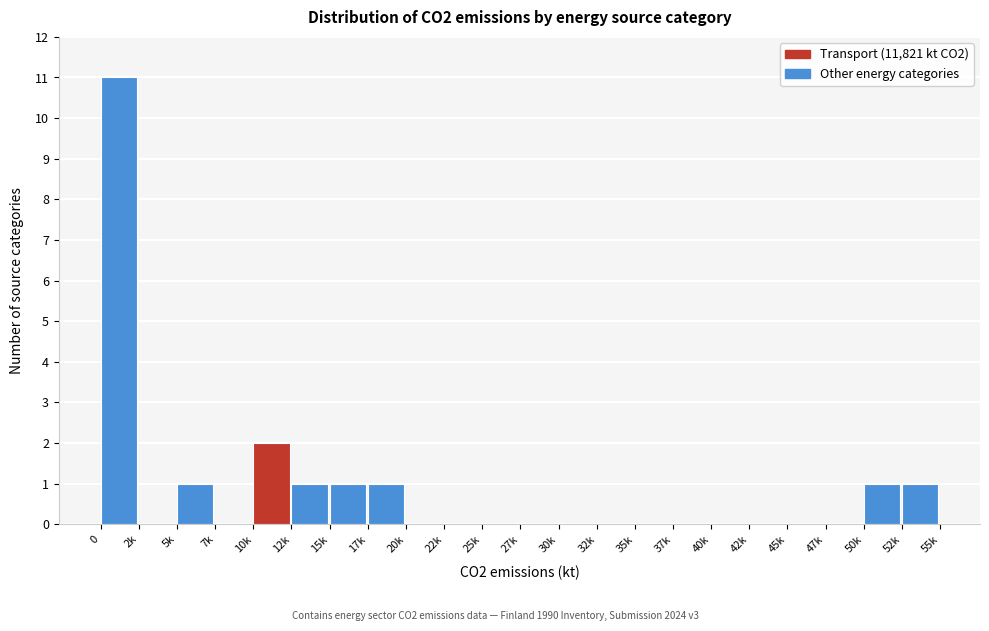

Reading right to left, transcribe all the data shown in this chart.

52k=1	50k=1	47k=0	45k=0	42k=0	40k=0	37k=0	35k=0	32k=0	30k=0	27k=0	25k=0	22k=0	20k=0	17k=1	15k=1	12k=1	10k=2	7k=0	5k=1	2k=0	0=11